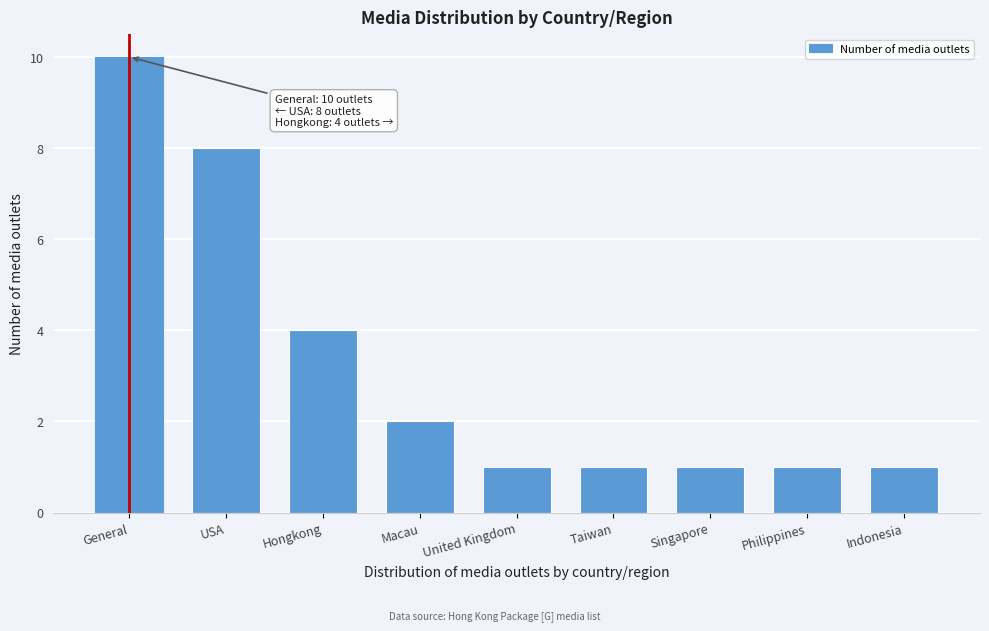

Reading right to left, extract all data points from this chart.

Indonesia=1	Philippines=1	Singapore=1	Taiwan=1	United Kingdom=1	Macau=2	Hongkong=4	USA=8	General=10